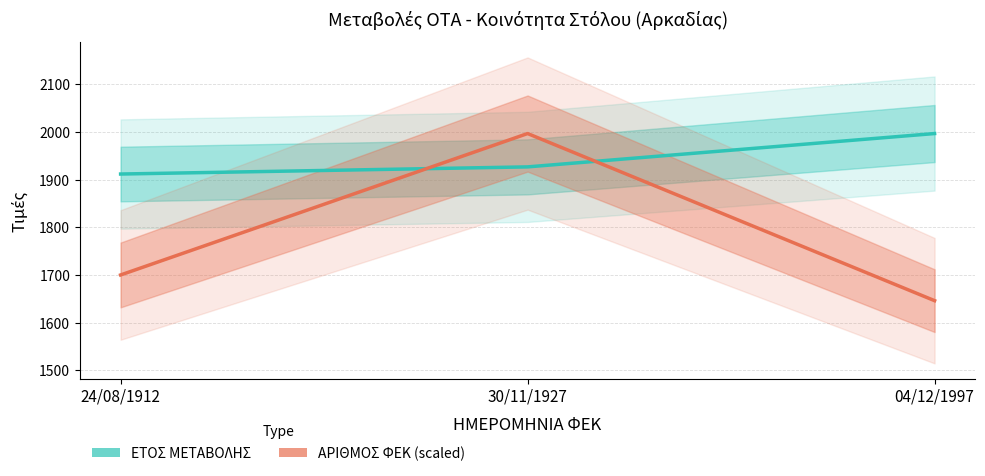

What is the minimum value for ΑΡΙΘΜΟΣ ΦΕΚ (scaled)?

1646.2